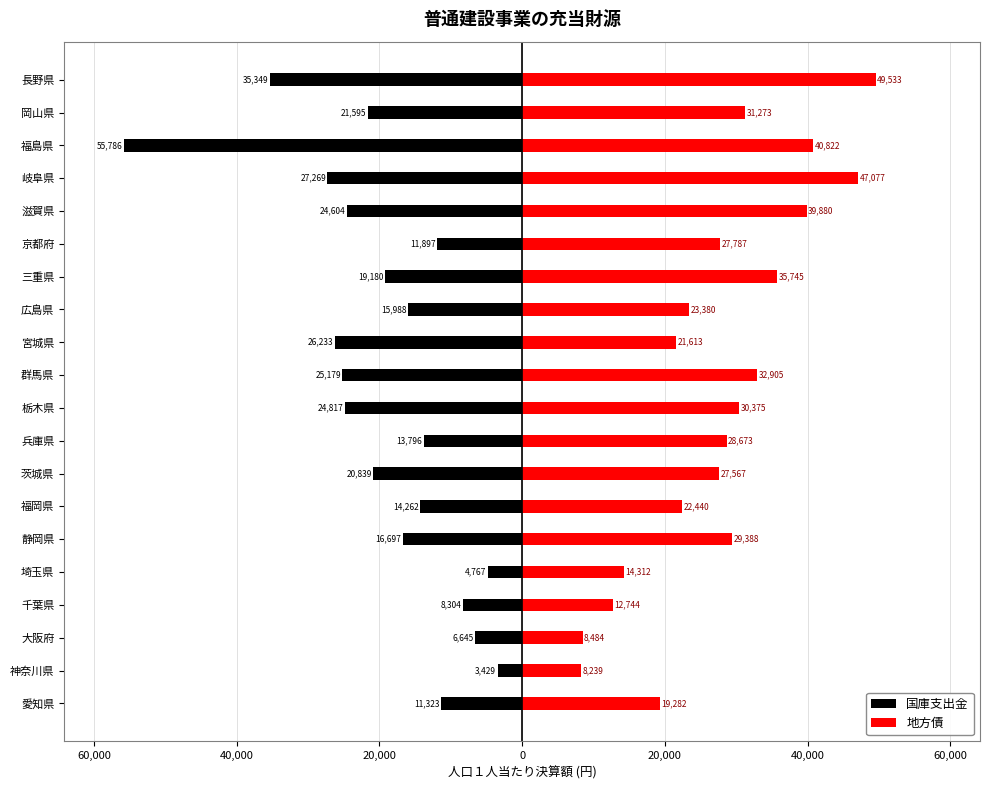

What is the smallest value displayed?

-55786